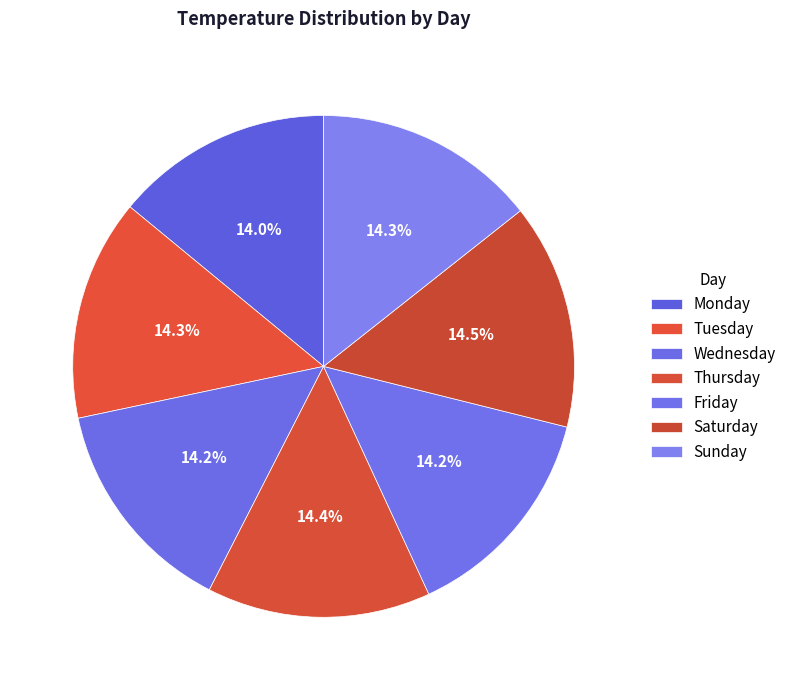

Rank the categories by value from lowest to highest.

Monday, Wednesday, Friday, Tuesday, Sunday, Thursday, Saturday